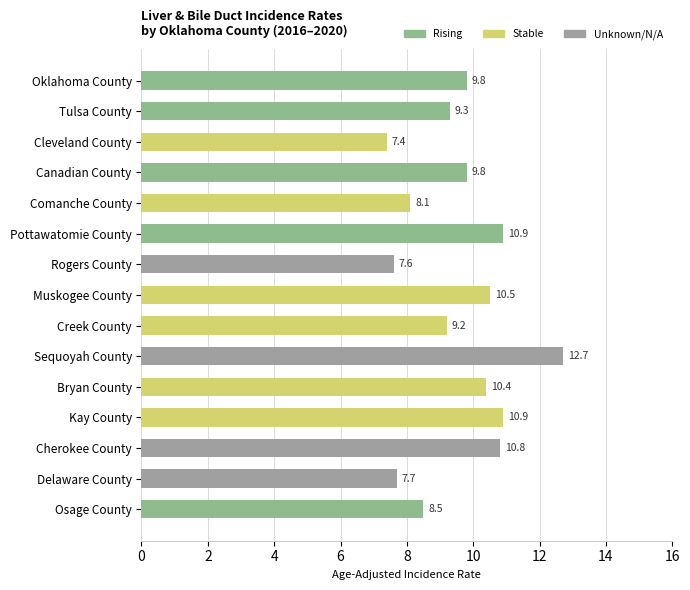

Which category has the highest value across all series?

Sequoyah County